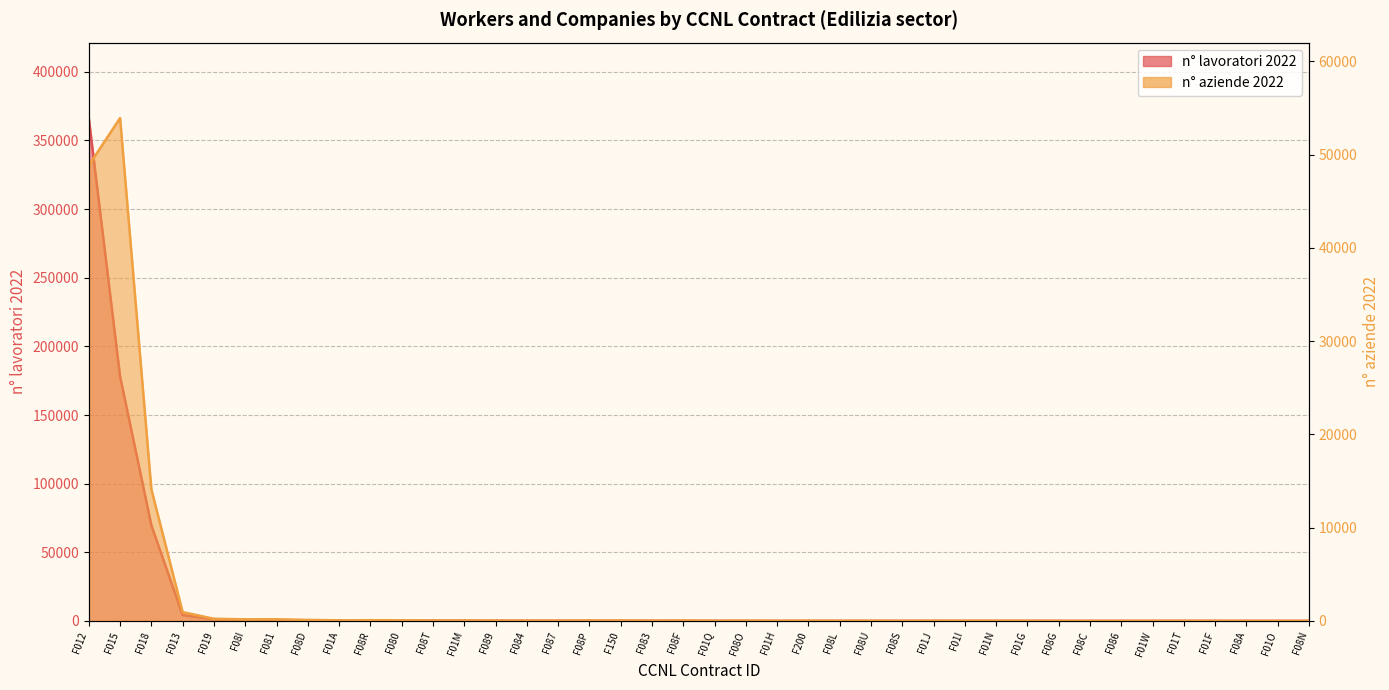

At which category is the sum across all series the highest?

F012